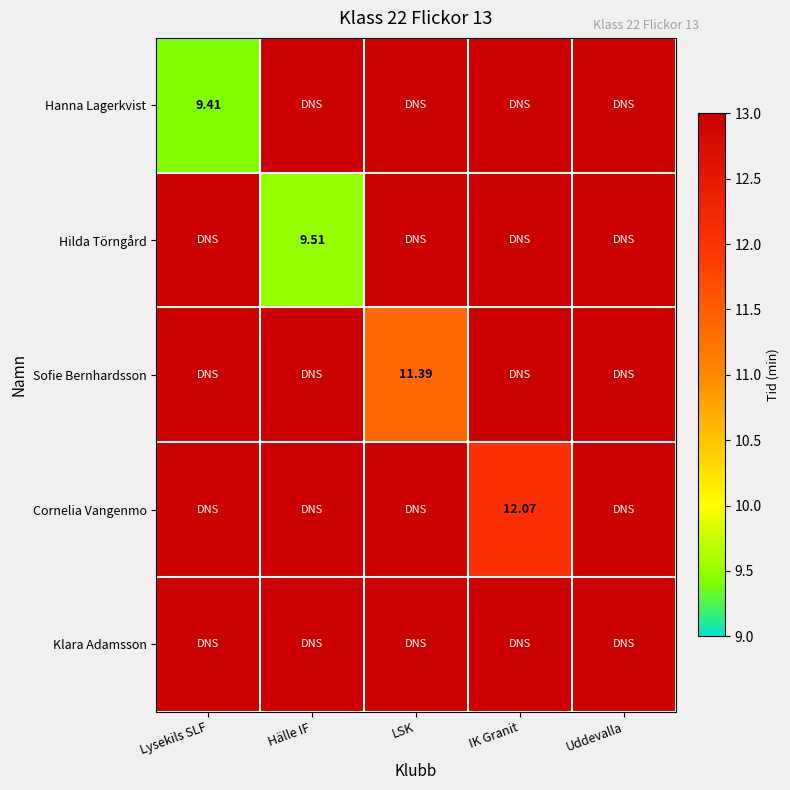

Between IK Granit and Uddevalla, which is larger?

IK Granit